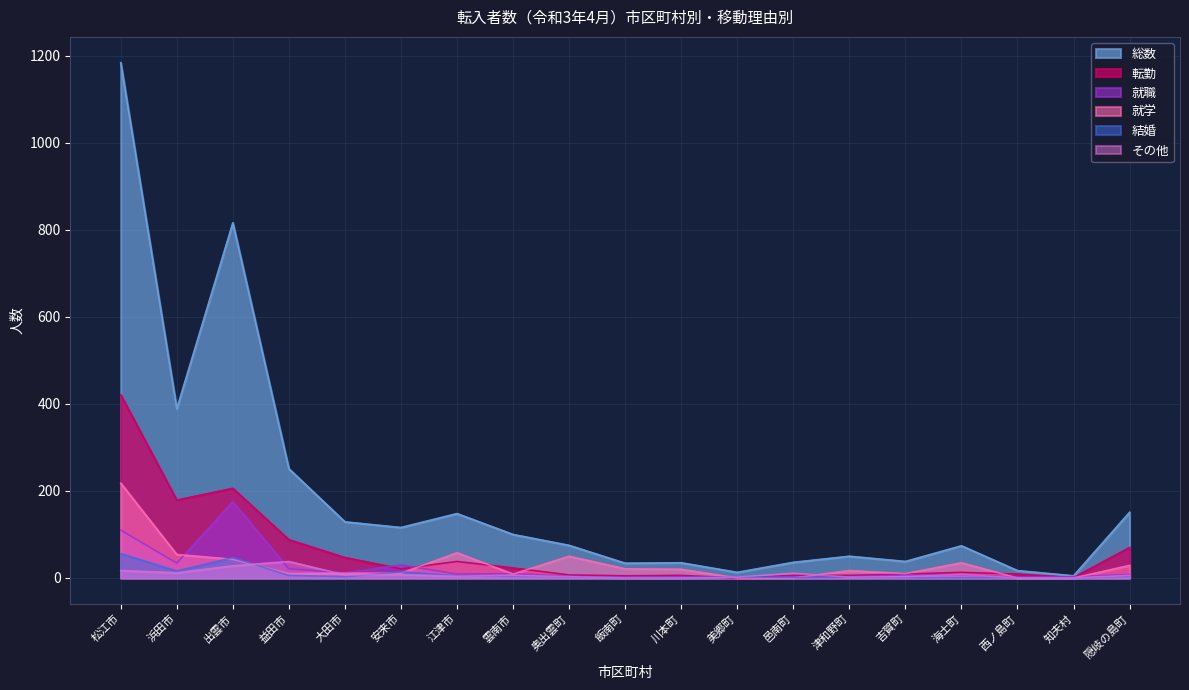

Is the value of 就職 at 川本町 greater than the value of その他 at 江津市?

No